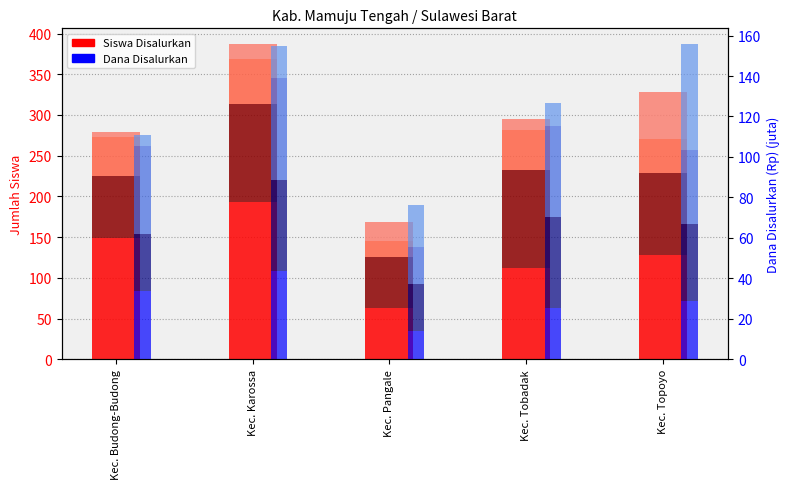

What is the label of the 5th bar from the right?

Kec. Budong-Budong